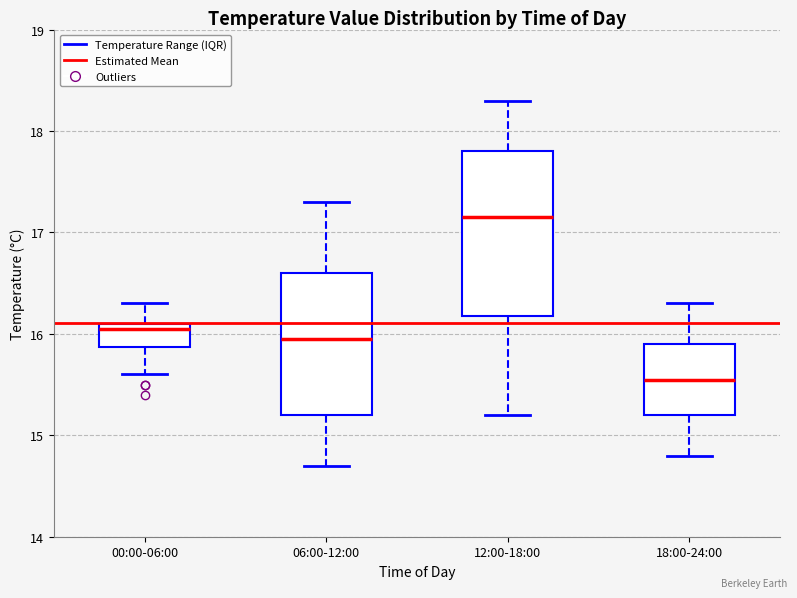

Where does the upper whisker of the box for 18:00-24:00 end on the y-axis? The values are not printed on the chart, so give them approximately, as read against the axis.

16.3